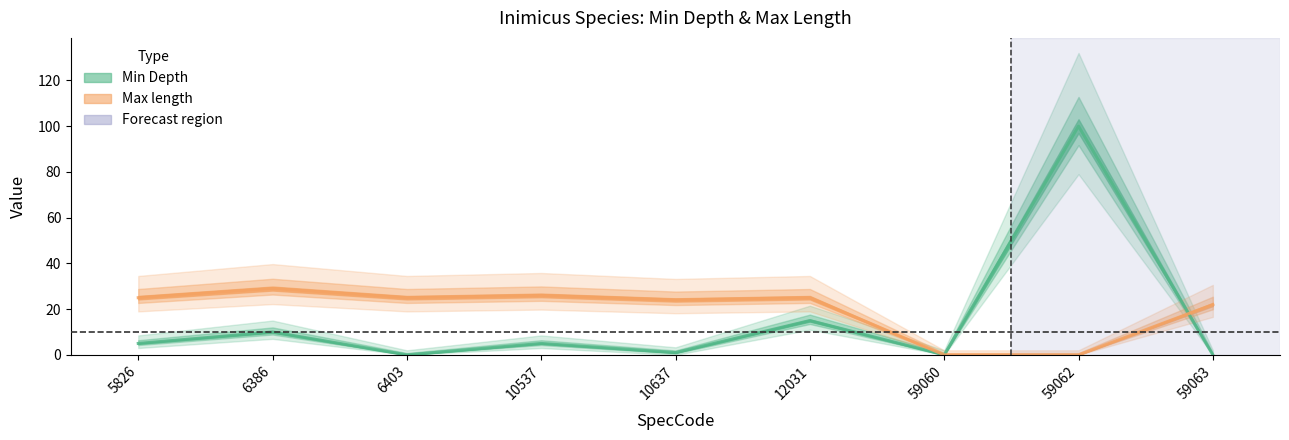

What is the total value across all series at 6403?

25